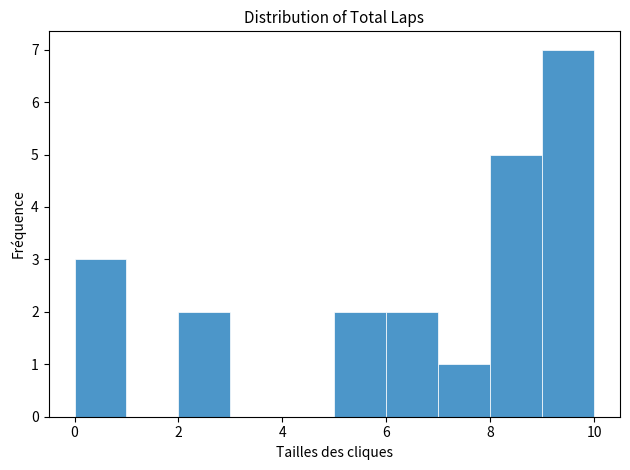

Reading left to right, list every bar in this chart as the range it spans on the x-axis followed by its height. The values are not printed on the chart, so give them approximately, as read against the axis.

0 to 1: 3
1 to 2: 0
2 to 3: 2
3 to 4: 0
4 to 5: 0
5 to 6: 2
6 to 7: 2
7 to 8: 1
8 to 9: 5
9 to 10: 7